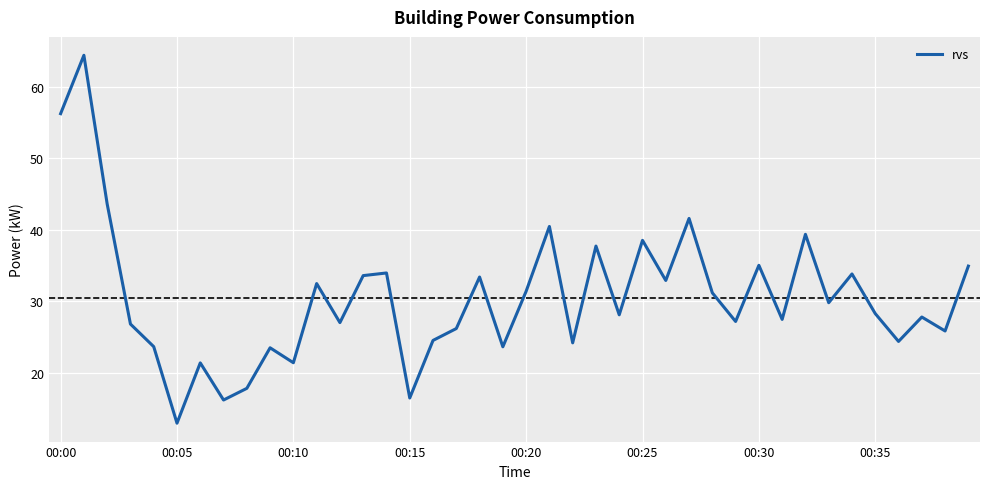

What is the minimum value shown in the chart?

13.0